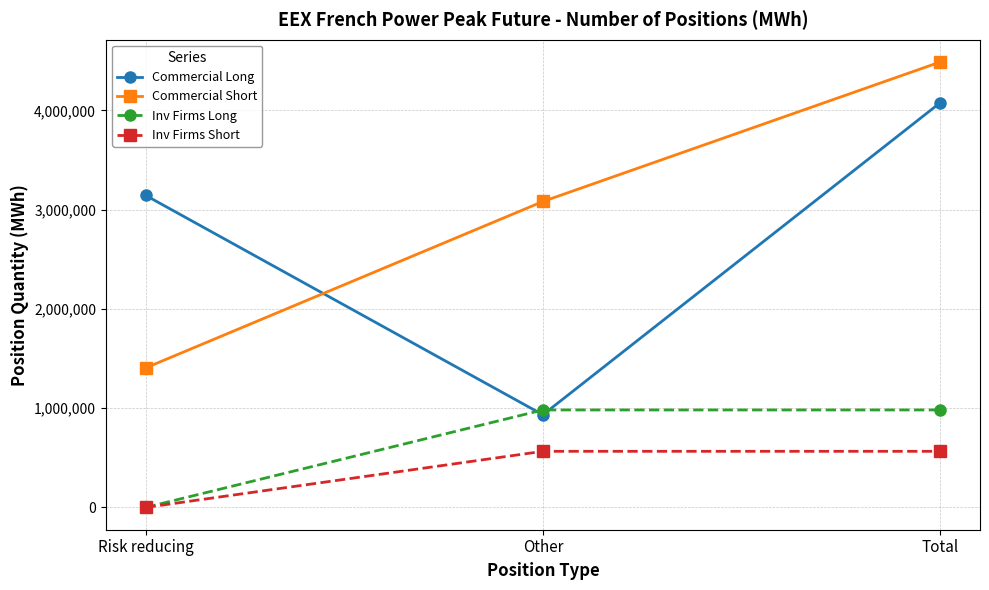

Reading left to right, what are all the values shown in this chart?

Commercial Long: 3143664	933168	4076832
Commercial Short: 1405056	3081492	4486548
Inv Firms Long: 0	982020	982020
Inv Firms Short: 0	565404	565404